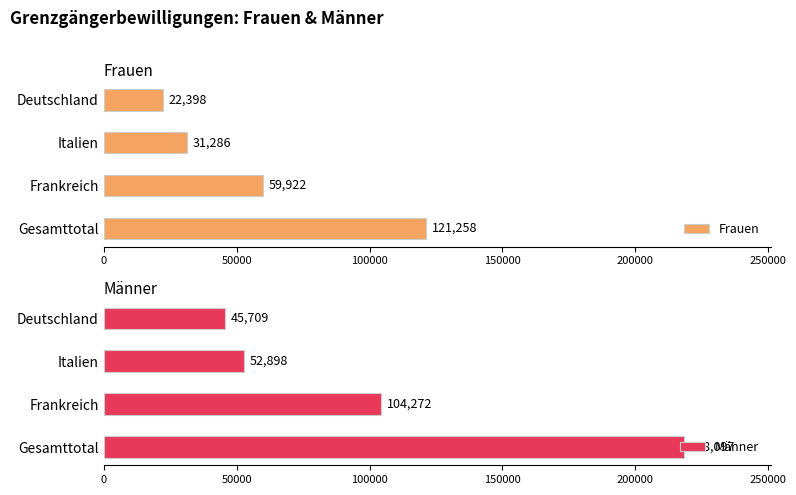

What is the maximum value for Männer?

218097